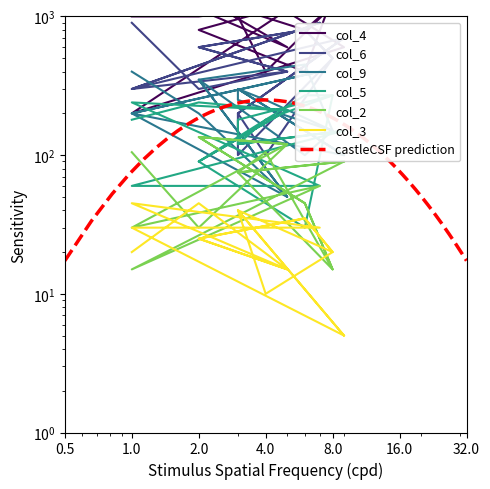

Reading left to right, transcribe all the data shown in this chart.

col_4: 1000	1000	1200	800	400	1400	1600	1800	600	200	1600	1800	600	1400	800	1200	400	1000	1600
col_6: 900	300	400	600	800	500	100	200	700	300	900	300	400	600	800	500	100	200	700
col_9: 400	200	50	350	100	150	250	300	100	200	400	200	50	350	450	150	250	300	100
col_5: 180	240	210	90	270	270	180	120	150	60	60	240	210	90	30	270	180	120	150
col_2: 105	30	120	135	45	15	75	75	90	15	60	30	120	135	45	15	105	75	90
col_3: 20	45	15	25	35	20	40	40	5	30	30	45	15	25	35	20	10	40	5